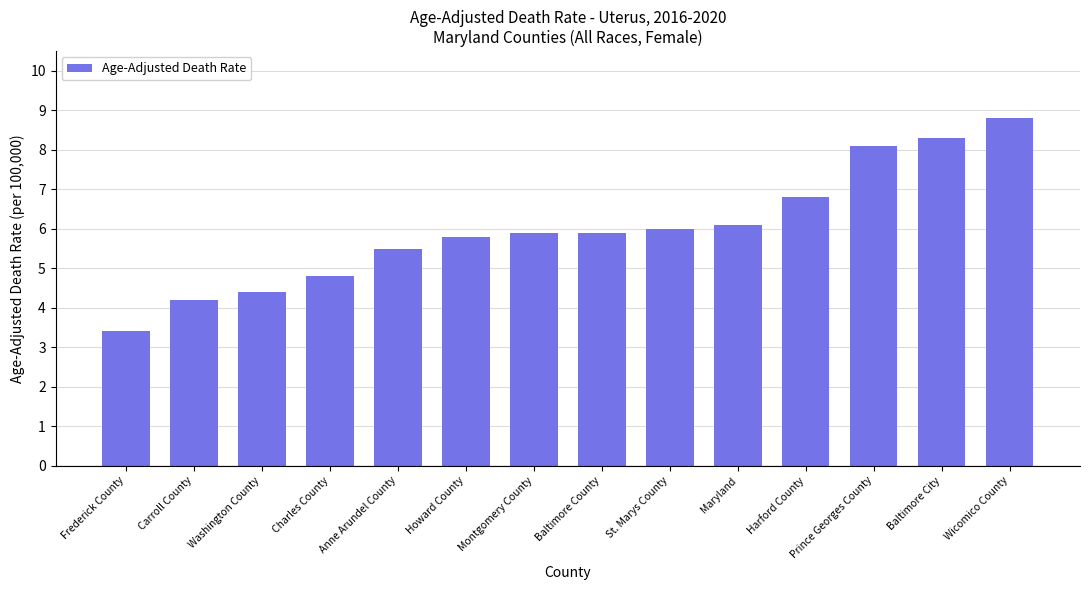

What is the value of the 9th bar from the left?

6.0